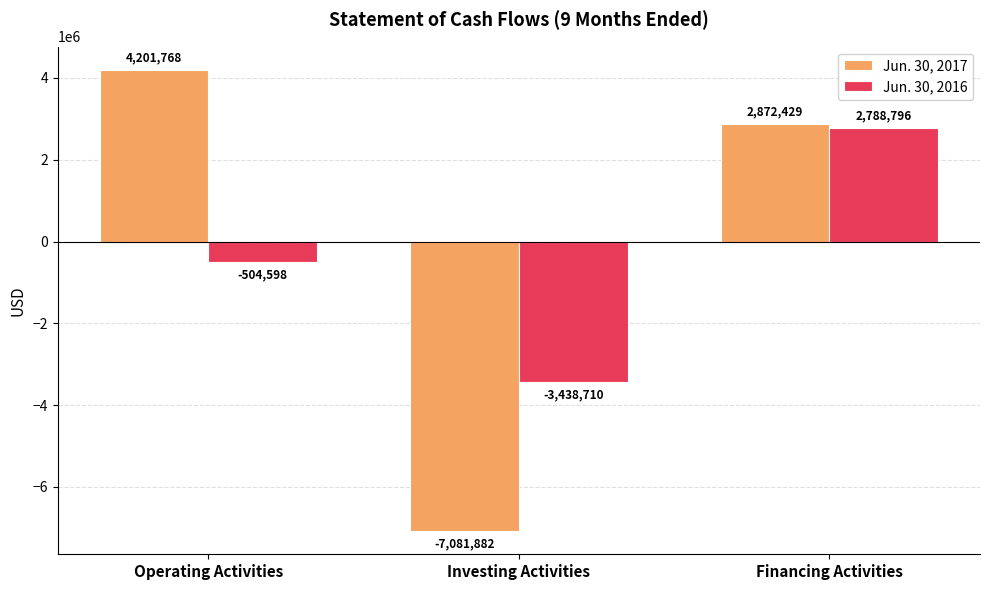

Where is Jun. 30, 2016 nearest to the value -324957?

Operating Activities